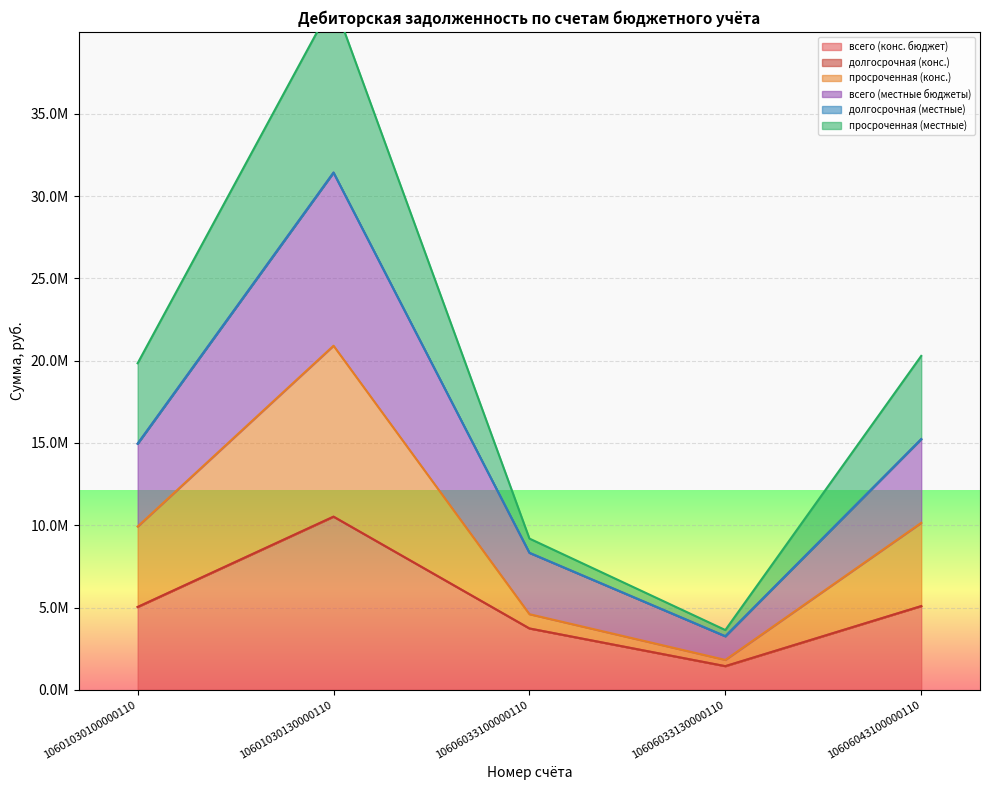

Where is всего (местные бюджеты) nearest to the value 5979735?

10606043100000110